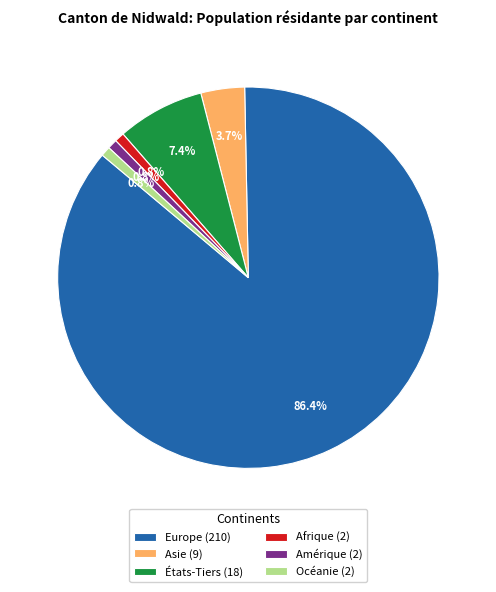

The États-Tiers slice represents 17% of the pie. True or false?

False